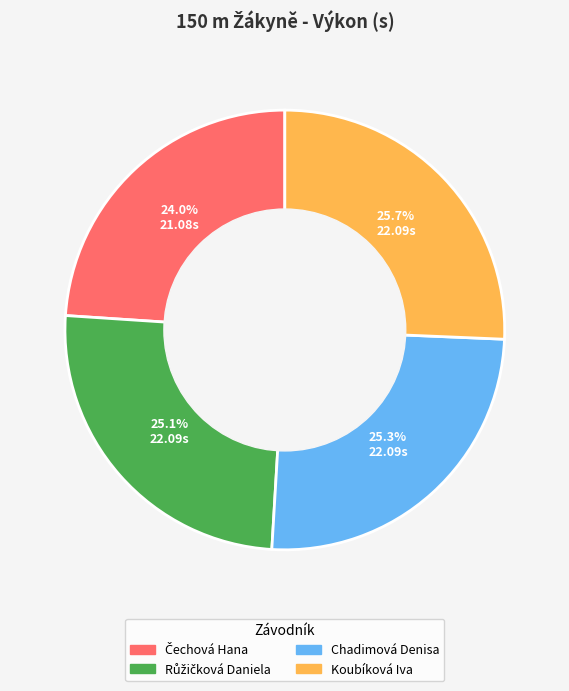

What percentage is NOT represented by Chadimová Denisa?

74.7%